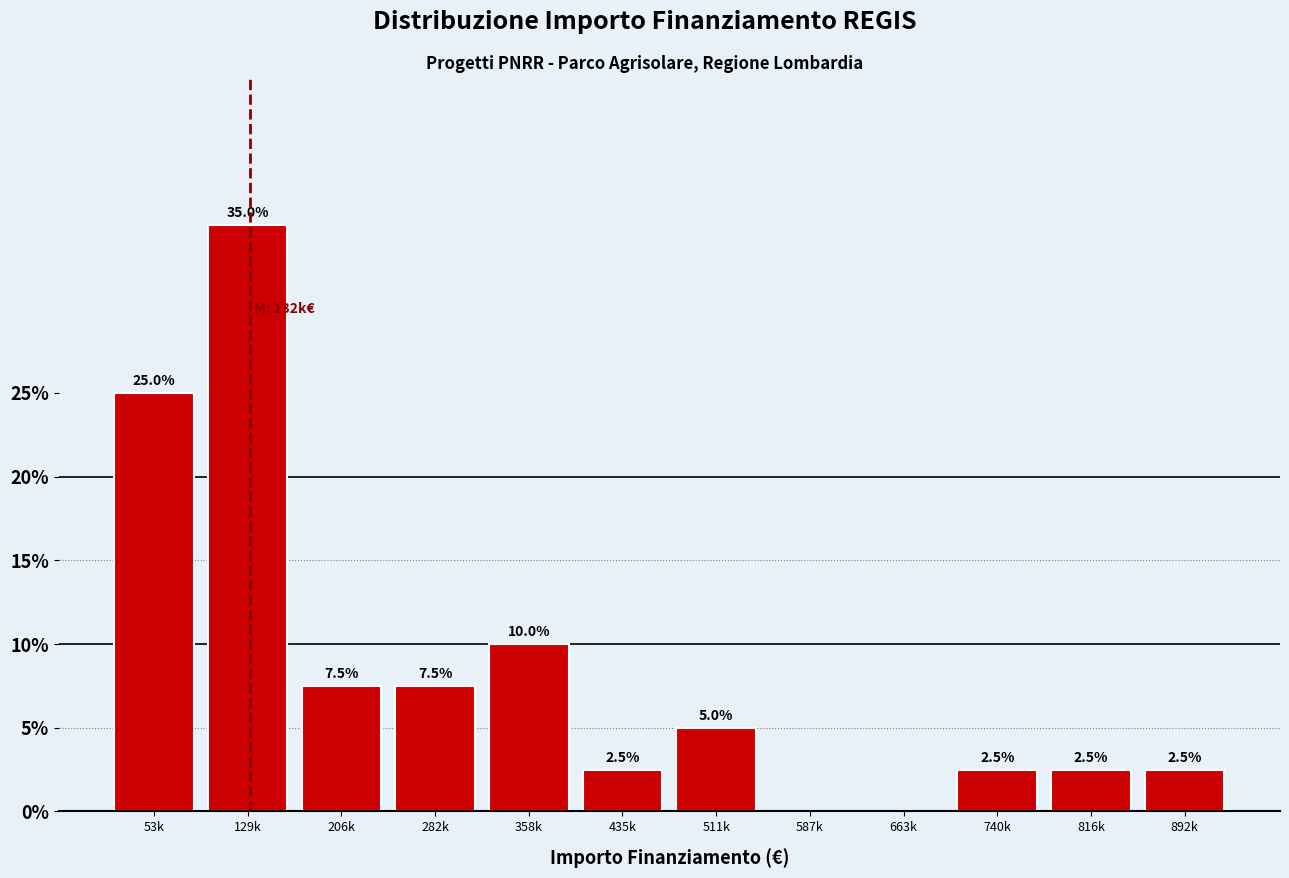

Reading left to right, list all the values displayed in this chart.

53k=25.0	129k=35.0	206k=7.5	282k=7.5	358k=10.0	435k=2.5	511k=5.0	587k=0.0	663k=0.0	740k=2.5	816k=2.5	892k=2.5